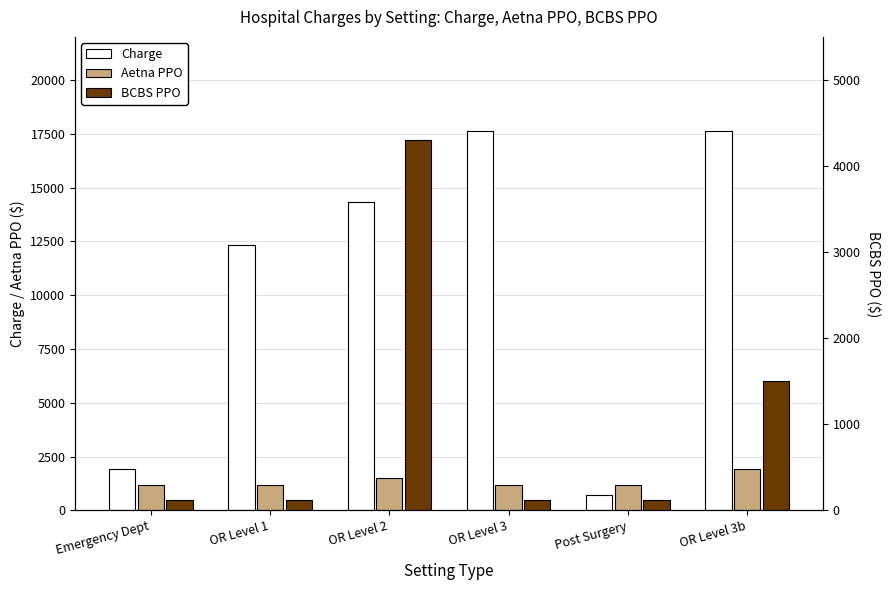

List the labels in order of BCBS PPO value, smallest first.

Emergency Dept, OR Level 1, OR Level 3, Post Surgery, OR Level 3b, OR Level 2